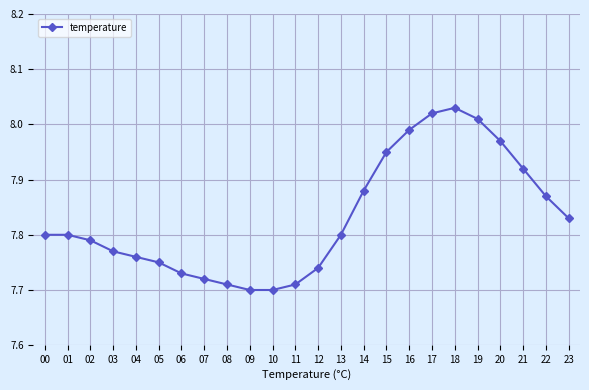

Which has a higher value, 03 or 23?

23